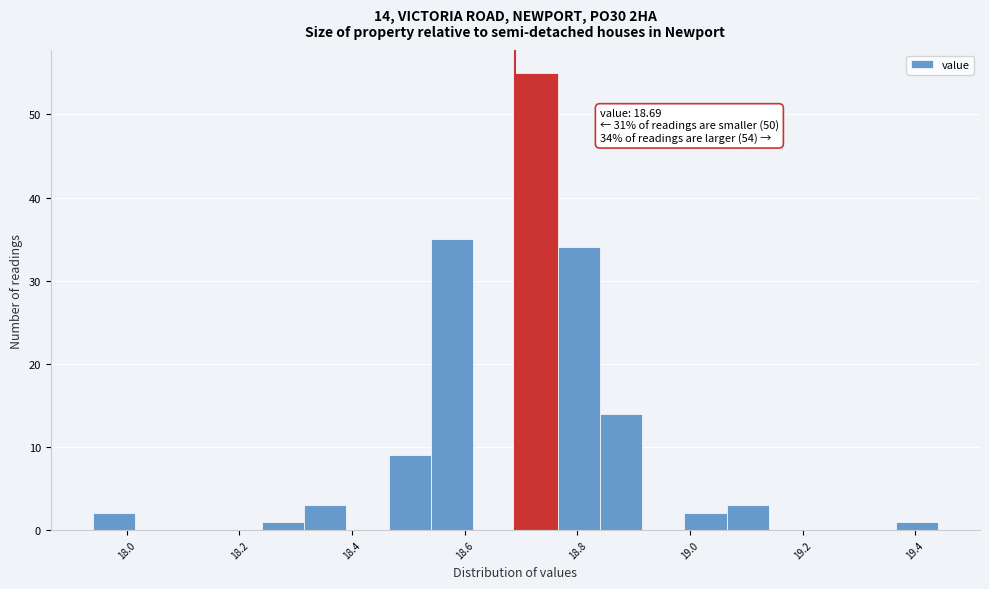

Around what value on the x-axis is the tallest bar? Give the approximate position of its centre, as read against the axis.

18.72